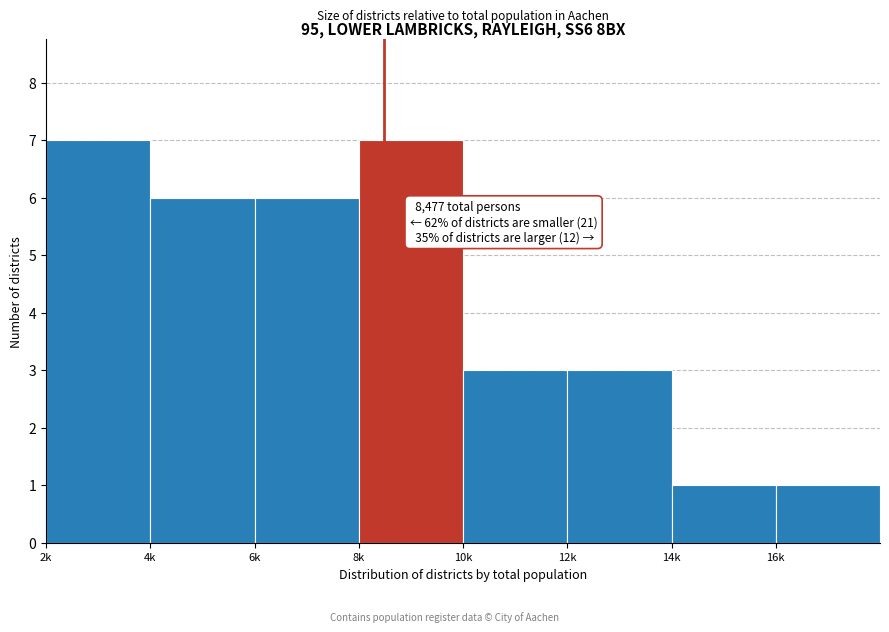

Reading right to left, list all the values displayed in this chart.

16k=1	14k=1	12k=3	10k=3	8k=7	6k=6	4k=6	2k=7